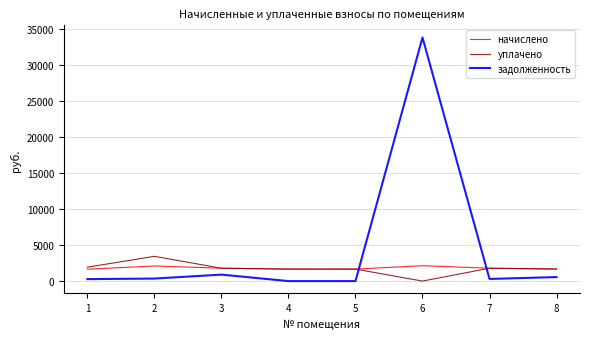

What is the greatest value displayed?

33759.3